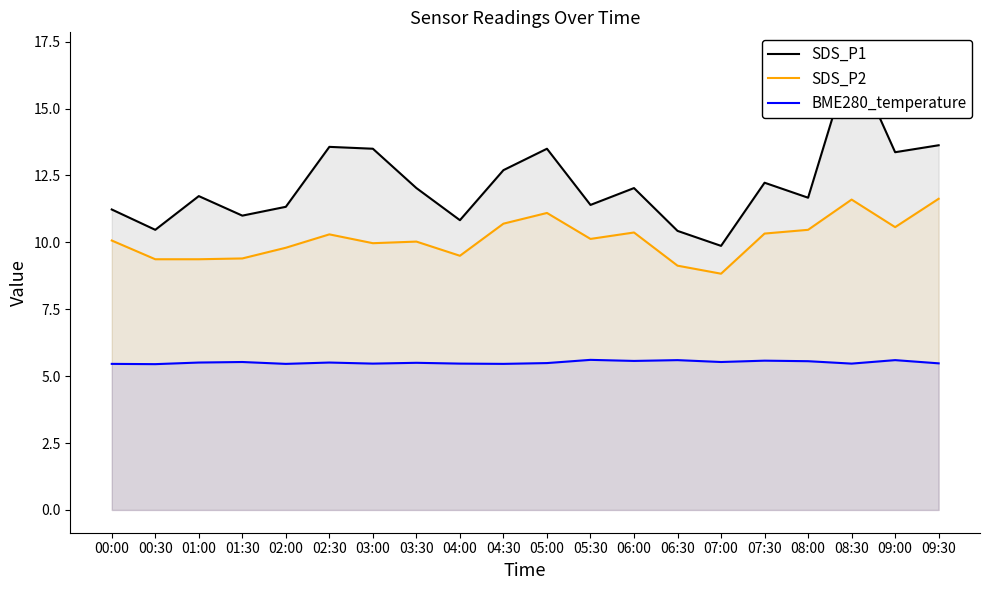

At which category does BME280_temperature reach its first local peak?

01:30